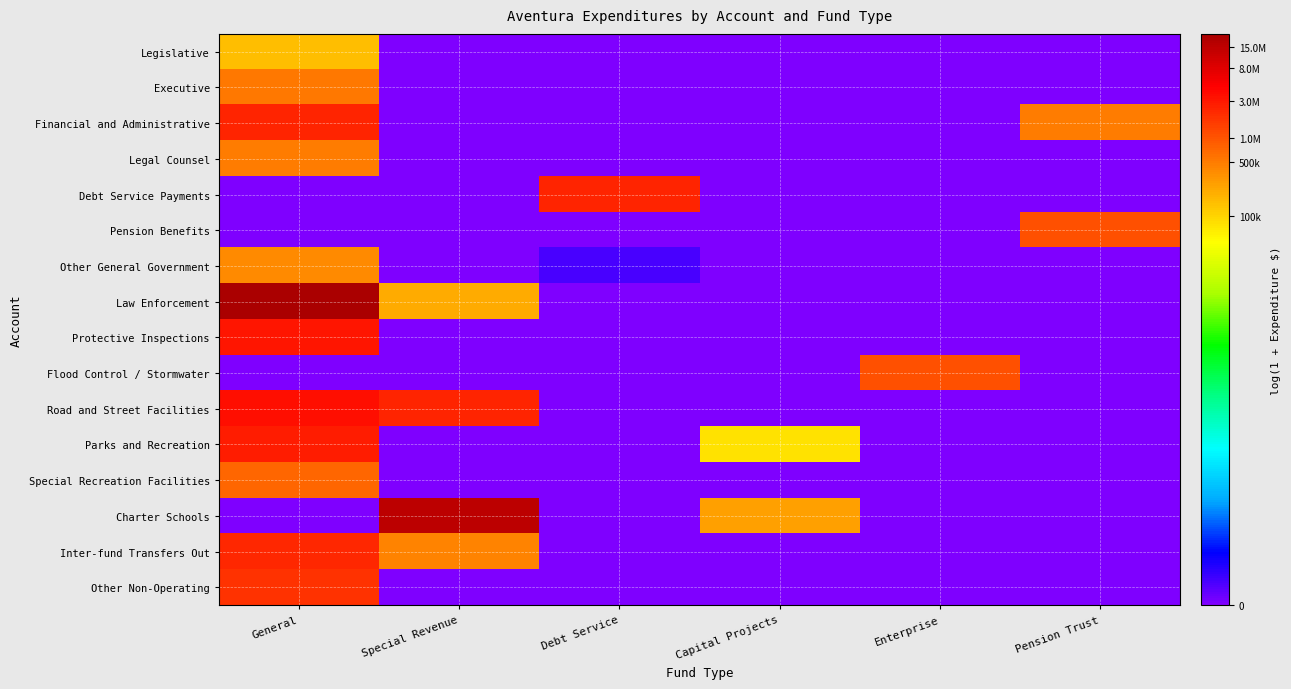

List the series in order of their peak value, highest first.

Law Enforcement, Charter Schools, Road and Street Facilities, Protective Inspections, Parks and Recreation, Debt Service Payments, Financial and Administrative, Inter-fund Transfers Out, Other Non-Operating, Pension Benefits, Flood Control / Stormwater, Special Recreation Facilities, Executive, Legal Counsel, Other General Government, Legislative